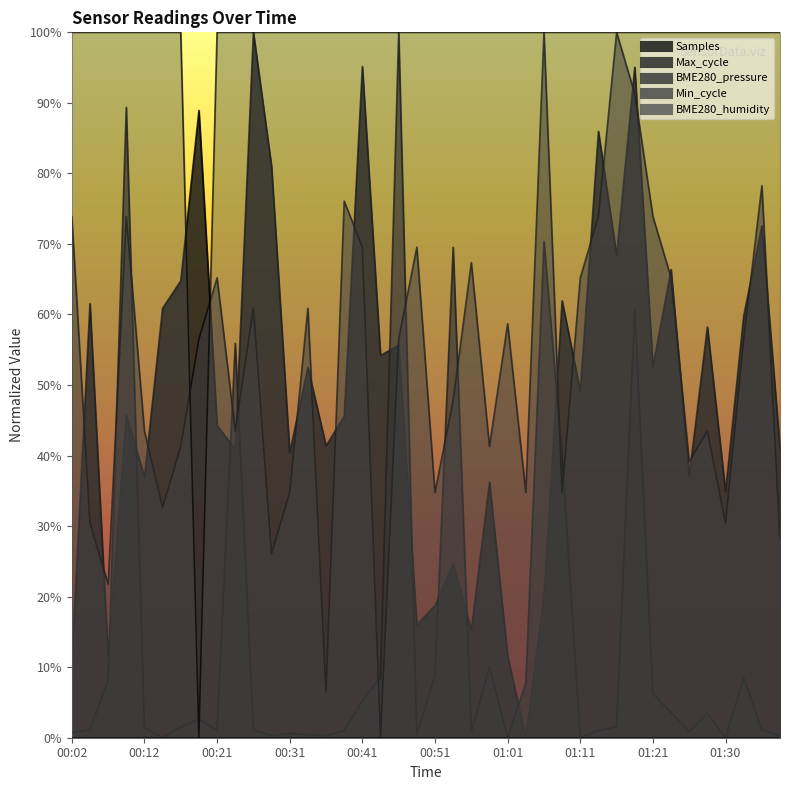

How many values in the Min_cycle series are below 1?

1